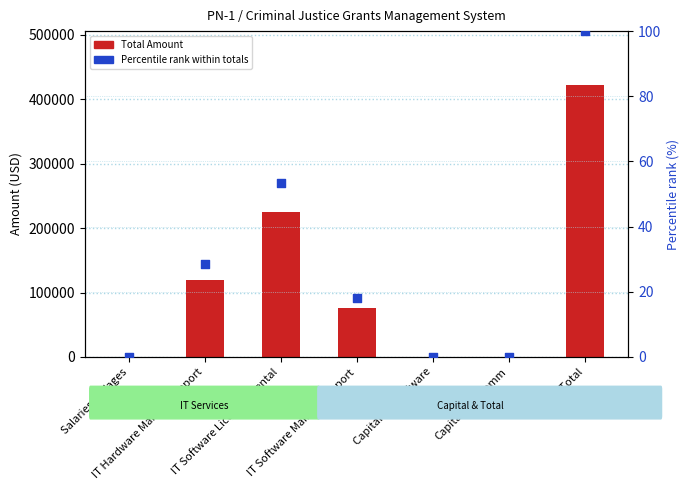

What is the total value across all series at IT Hardware Maint & Support?

120028.5